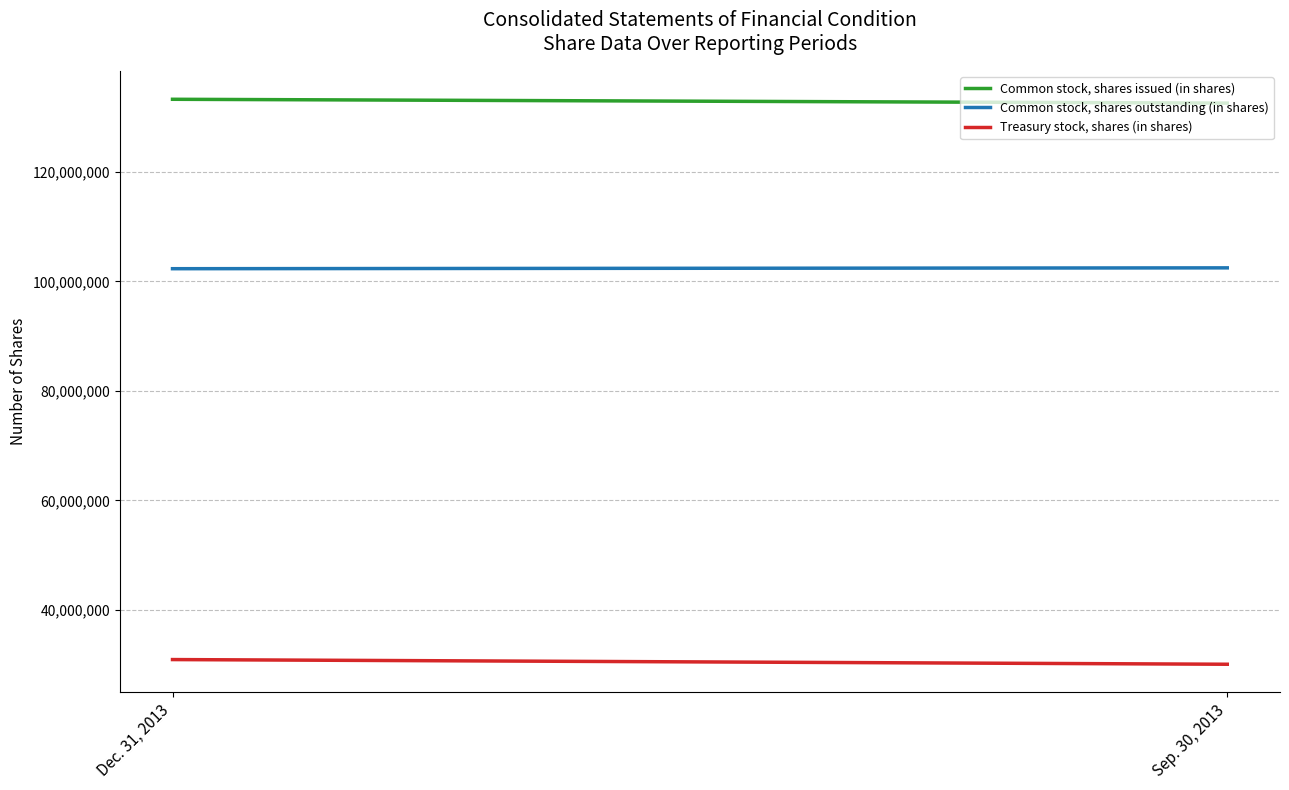

At which label is Common stock, shares outstanding (in shares) closest to 102407123?

Dec. 31, 2013